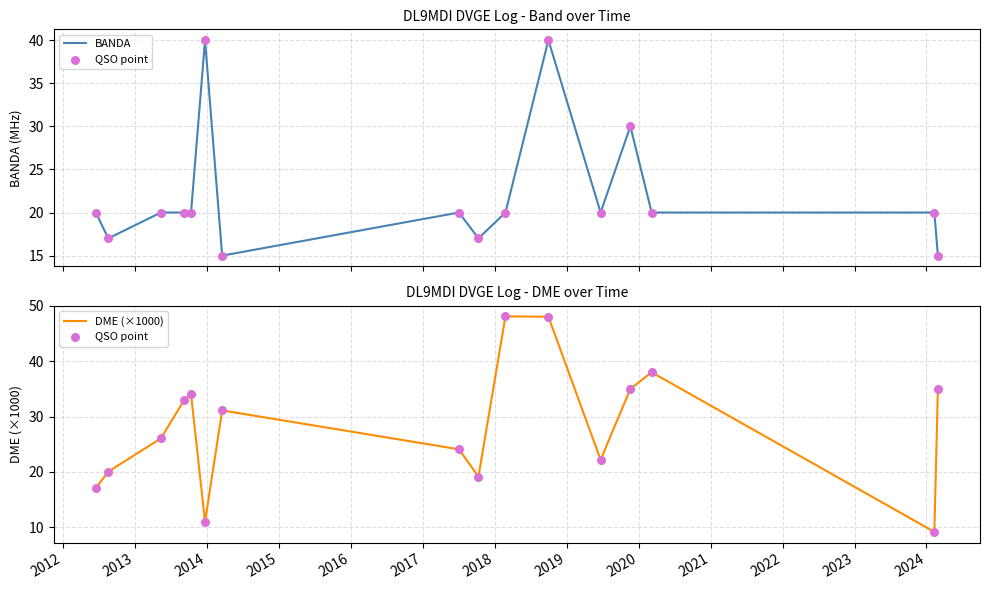

What is the total value across all series at 2019?

55.3